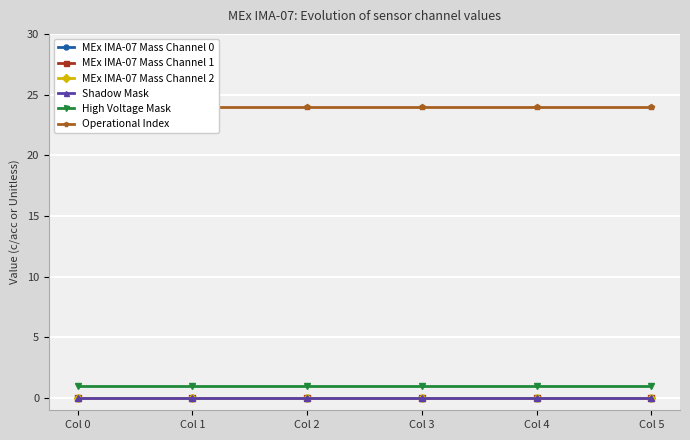

Count the number of categories in the chart.

6